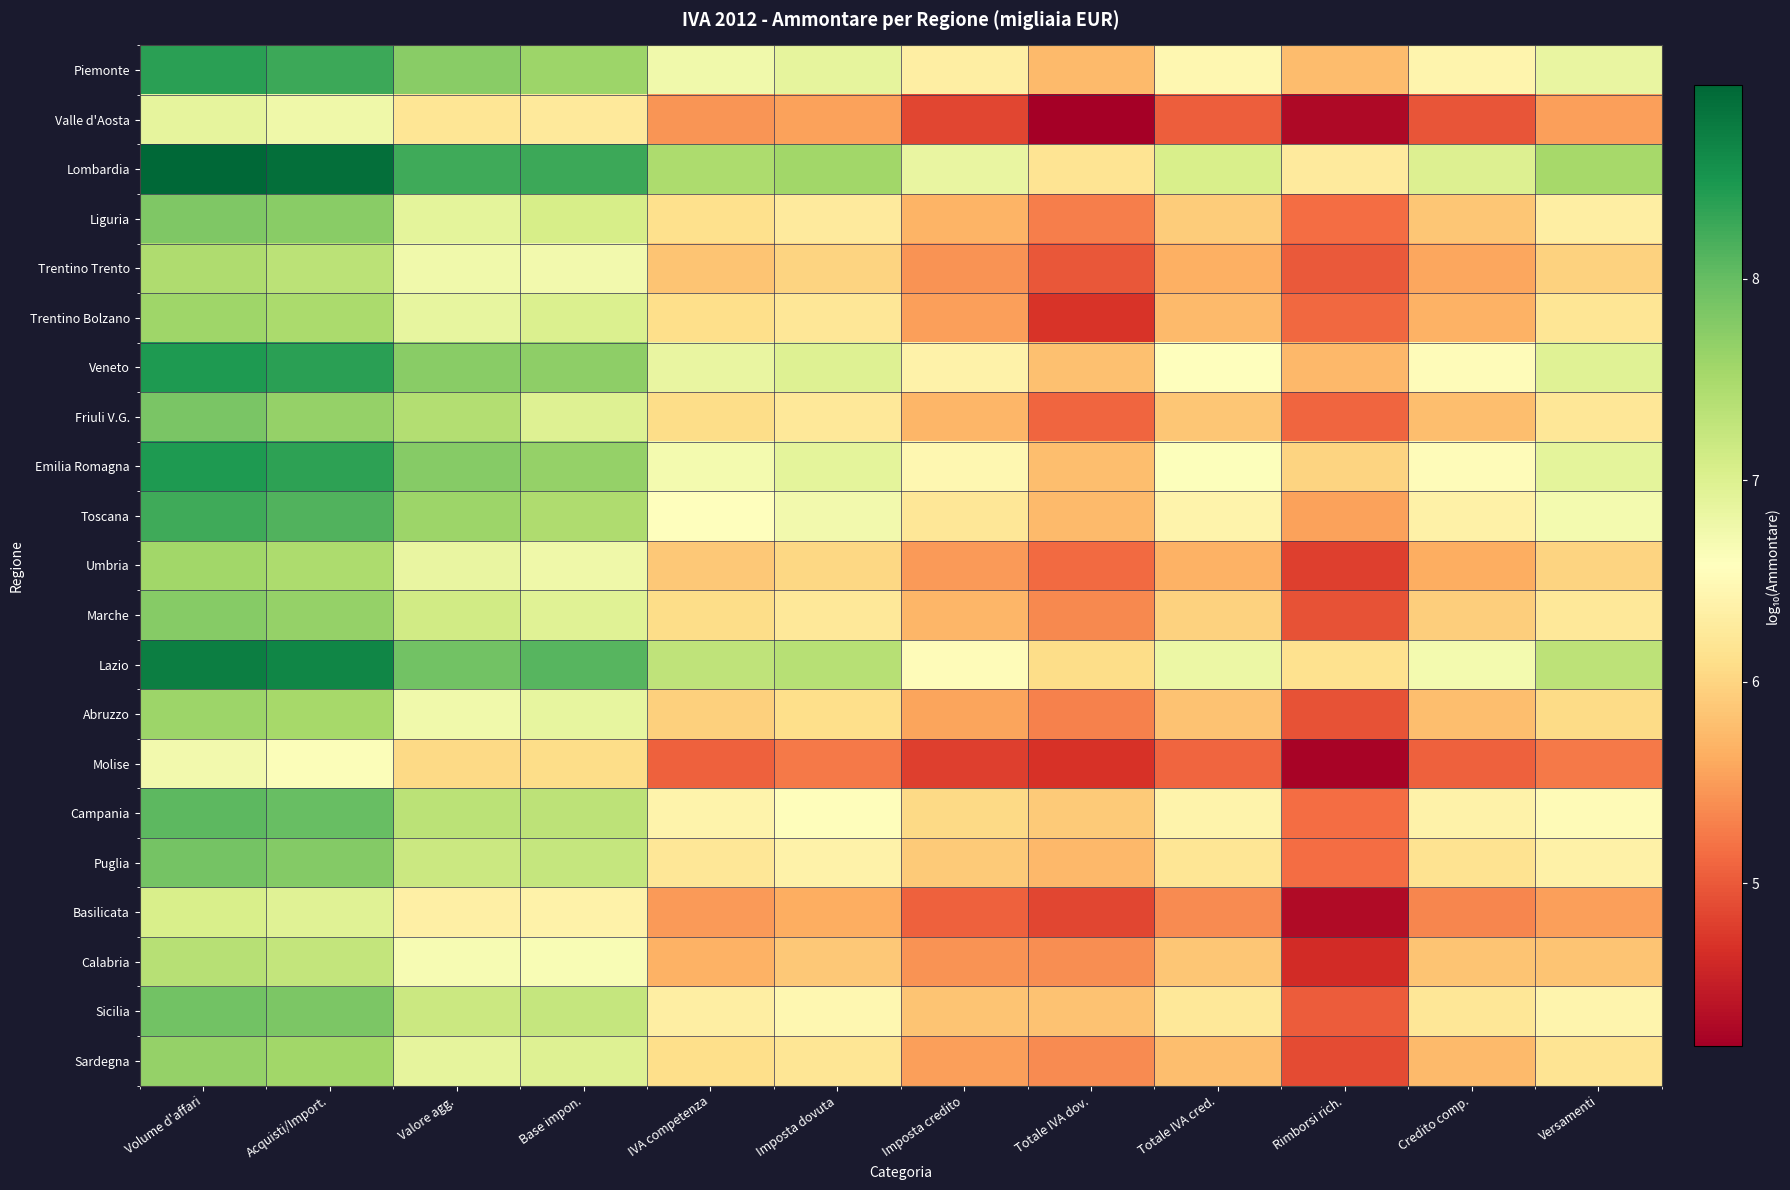

Reading right to left, transcribe all the data shown in this chart.

Piemonte: Versamenti=6.9	Credito comp.=6.4	Rimborsi rich.=5.8	Totale IVA cred.=6.5	Totale IVA dov.=5.8	Imposta credito=6.3	Imposta dovuta=6.9	IVA competenza=6.7	Base impon.=7.6	Valore agg.=7.7	Acquisti/Import.=8.3	Volume d'affari=8.4
Valle d'Aosta: Versamenti=5.5	Credito comp.=5.0	Rimborsi rich.=4.3	Totale IVA cred.=5.0	Totale IVA dov.=4.2	Imposta credito=4.8	Imposta dovuta=5.5	IVA competenza=5.5	Base impon.=6.2	Valore agg.=6.2	Acquisti/Import.=6.8	Volume d'affari=6.9
Lombardia: Versamenti=7.5	Credito comp.=7.0	Rimborsi rich.=6.3	Totale IVA cred.=7.0	Totale IVA dov.=6.2	Imposta credito=6.9	Imposta dovuta=7.6	IVA competenza=7.5	Base impon.=8.3	Valore agg.=8.2	Acquisti/Import.=8.9	Volume d'affari=9.0
Liguria: Versamenti=6.3	Credito comp.=5.9	Rimborsi rich.=5.2	Totale IVA cred.=5.9	Totale IVA dov.=5.3	Imposta credito=5.7	Imposta dovuta=6.3	IVA competenza=6.1	Base impon.=7.1	Valore agg.=6.9	Acquisti/Import.=7.8	Volume d'affari=7.8
Trentino Trento: Versamenti=6.0	Credito comp.=5.6	Rimborsi rich.=5.0	Totale IVA cred.=5.6	Totale IVA dov.=5.0	Imposta credito=5.4	Imposta dovuta=6.0	IVA competenza=5.8	Base impon.=6.7	Valore agg.=6.8	Acquisti/Import.=7.3	Volume d'affari=7.4
Trentino Bolzano: Versamenti=6.2	Credito comp.=5.7	Rimborsi rich.=5.1	Totale IVA cred.=5.7	Totale IVA dov.=4.7	Imposta credito=5.5	Imposta dovuta=6.2	IVA competenza=6.1	Base impon.=7.0	Valore agg.=6.9	Acquisti/Import.=7.5	Volume d'affari=7.6
Veneto: Versamenti=7.0	Credito comp.=6.5	Rimborsi rich.=5.7	Totale IVA cred.=6.6	Totale IVA dov.=5.8	Imposta credito=6.4	Imposta dovuta=7.0	IVA competenza=6.8	Base impon.=7.7	Valore agg.=7.7	Acquisti/Import.=8.4	Volume d'affari=8.5
Friuli V.G.: Versamenti=6.2	Credito comp.=5.8	Rimborsi rich.=5.1	Totale IVA cred.=5.9	Totale IVA dov.=5.1	Imposta credito=5.7	Imposta dovuta=6.2	IVA competenza=6.1	Base impon.=7.0	Valore agg.=7.4	Acquisti/Import.=7.6	Volume d'affari=7.8
Emilia Romagna: Versamenti=6.9	Credito comp.=6.5	Rimborsi rich.=6.0	Totale IVA cred.=6.6	Totale IVA dov.=5.8	Imposta credito=6.5	Imposta dovuta=6.9	IVA competenza=6.7	Base impon.=7.6	Valore agg.=7.8	Acquisti/Import.=8.4	Volume d'affari=8.5
Toscana: Versamenti=6.7	Credito comp.=6.4	Rimborsi rich.=5.5	Totale IVA cred.=6.4	Totale IVA dov.=5.8	Imposta credito=6.2	Imposta dovuta=6.7	IVA competenza=6.6	Base impon.=7.4	Valore agg.=7.6	Acquisti/Import.=8.1	Volume d'affari=8.2
Umbria: Versamenti=6.0	Credito comp.=5.6	Rimborsi rich.=4.8	Totale IVA cred.=5.7	Totale IVA dov.=5.1	Imposta credito=5.5	Imposta dovuta=6.0	IVA competenza=5.9	Base impon.=6.8	Valore agg.=6.8	Acquisti/Import.=7.5	Volume d'affari=7.5
Marche: Versamenti=6.2	Credito comp.=5.9	Rimborsi rich.=4.9	Totale IVA cred.=6.0	Totale IVA dov.=5.4	Imposta credito=5.7	Imposta dovuta=6.2	IVA competenza=6.1	Base impon.=7.0	Valore agg.=7.1	Acquisti/Import.=7.7	Volume d'affari=7.8
Lazio: Versamenti=7.3	Credito comp.=6.7	Rimborsi rich.=6.1	Totale IVA cred.=6.8	Totale IVA dov.=6.1	Imposta credito=6.5	Imposta dovuta=7.4	IVA competenza=7.3	Base impon.=8.1	Valore agg.=7.9	Acquisti/Import.=8.7	Volume d'affari=8.7
Abruzzo: Versamenti=6.1	Credito comp.=5.8	Rimborsi rich.=4.9	Totale IVA cred.=5.8	Totale IVA dov.=5.3	Imposta credito=5.6	Imposta dovuta=6.1	IVA competenza=6.0	Base impon.=6.9	Valore agg.=6.8	Acquisti/Import.=7.5	Volume d'affari=7.6
Molise: Versamenti=5.2	Credito comp.=5.0	Rimborsi rich.=4.2	Totale IVA cred.=5.1	Totale IVA dov.=4.7	Imposta credito=4.8	Imposta dovuta=5.3	IVA competenza=5.1	Base impon.=6.1	Valore agg.=6.1	Acquisti/Import.=6.6	Volume d'affari=6.7
Campania: Versamenti=6.5	Credito comp.=6.4	Rimborsi rich.=5.1	Totale IVA cred.=6.4	Totale IVA dov.=5.9	Imposta credito=6.0	Imposta dovuta=6.6	IVA competenza=6.4	Base impon.=7.3	Valore agg.=7.3	Acquisti/Import.=8.0	Volume d'affari=8.1
Puglia: Versamenti=6.4	Credito comp.=6.2	Rimborsi rich.=5.2	Totale IVA cred.=6.2	Totale IVA dov.=5.7	Imposta credito=5.9	Imposta dovuta=6.4	IVA competenza=6.2	Base impon.=7.2	Valore agg.=7.2	Acquisti/Import.=7.8	Volume d'affari=7.9
Basilicata: Versamenti=5.5	Credito comp.=5.3	Rimborsi rich.=4.3	Totale IVA cred.=5.4	Totale IVA dov.=4.8	Imposta credito=5.1	Imposta dovuta=5.6	IVA competenza=5.5	Base impon.=6.4	Valore agg.=6.3	Acquisti/Import.=7.0	Volume d'affari=7.1
Calabria: Versamenti=5.8	Credito comp.=5.8	Rimborsi rich.=4.6	Totale IVA cred.=5.9	Totale IVA dov.=5.4	Imposta credito=5.4	Imposta dovuta=5.9	IVA competenza=5.7	Base impon.=6.7	Valore agg.=6.7	Acquisti/Import.=7.3	Volume d'affari=7.4
Sicilia: Versamenti=6.4	Credito comp.=6.2	Rimborsi rich.=5.0	Totale IVA cred.=6.2	Totale IVA dov.=5.8	Imposta credito=5.8	Imposta dovuta=6.5	IVA competenza=6.3	Base impon.=7.2	Valore agg.=7.2	Acquisti/Import.=7.8	Volume d'affari=7.9
Sardegna: Versamenti=6.2	Credito comp.=5.7	Rimborsi rich.=4.9	Totale IVA cred.=5.8	Totale IVA dov.=5.4	Imposta credito=5.5	Imposta dovuta=6.2	IVA competenza=6.1	Base impon.=7.0	Valore agg.=6.9	Acquisti/Import.=7.6	Volume d'affari=7.6